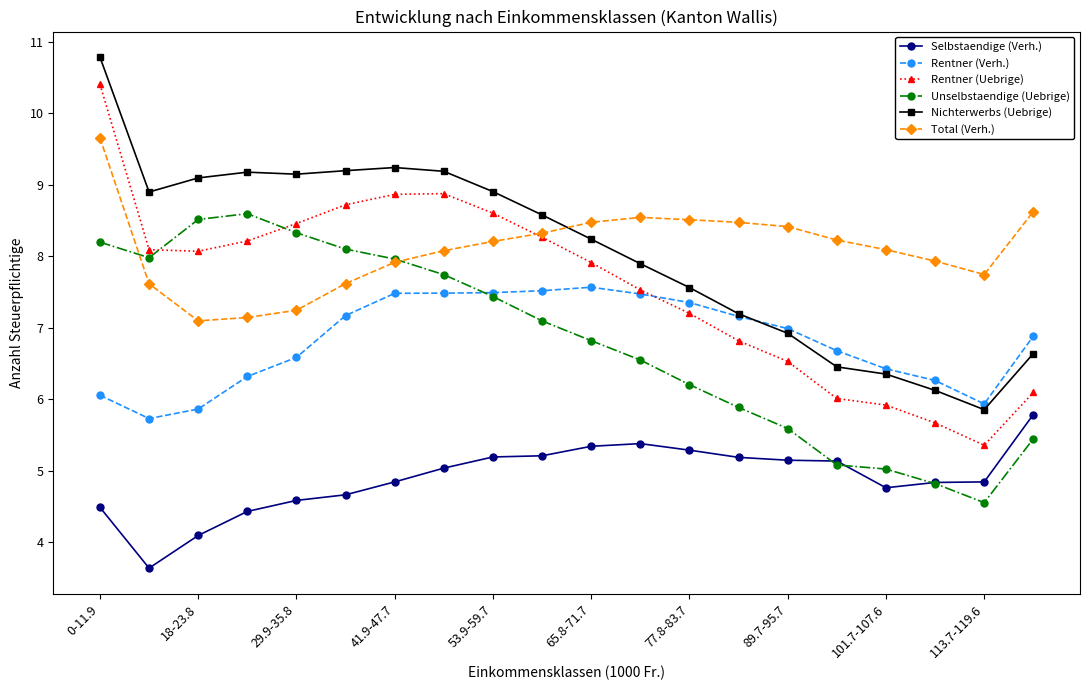

Which series has the largest range (max minus min)?

Rentner (Uebrige)